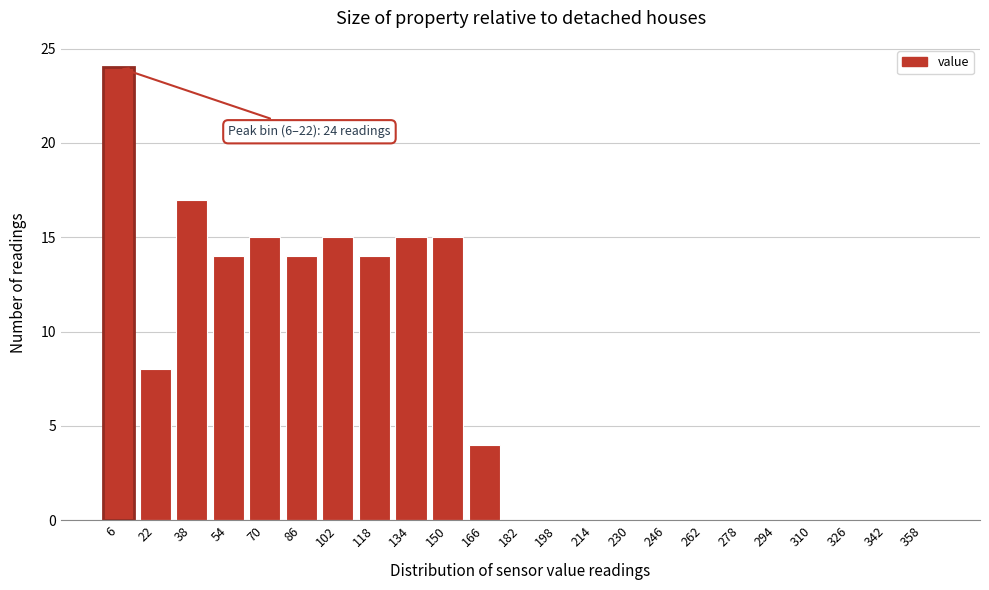

Reading right to left, what are all the values shown in this chart?

358=0	342=0	326=0	310=0	294=0	278=0	262=0	246=0	230=0	214=0	198=0	182=0	166=4	150=15	134=15	118=14	102=15	86=14	70=15	54=14	38=17	22=8	6=24